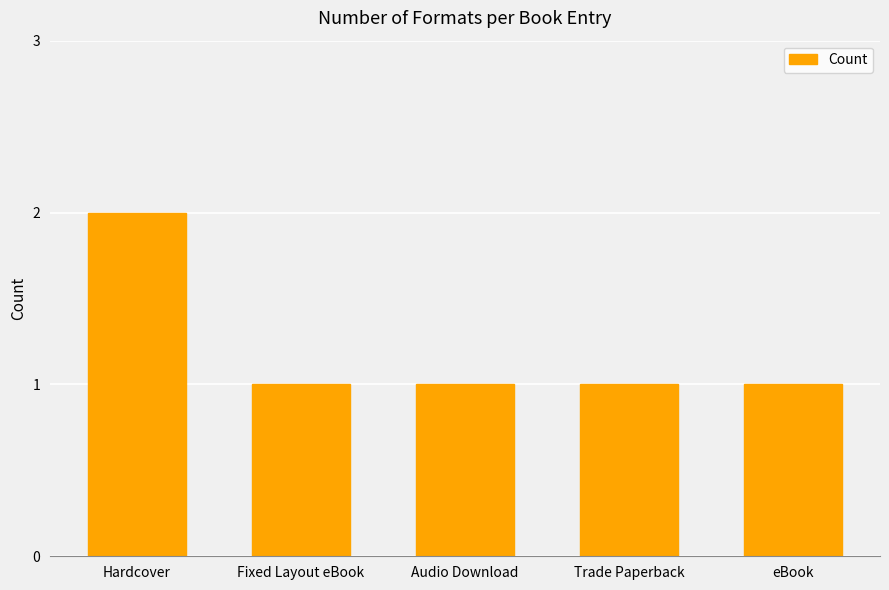

What is the ratio of the value at Fixed Layout eBook to the value at Audio Download?

1.0